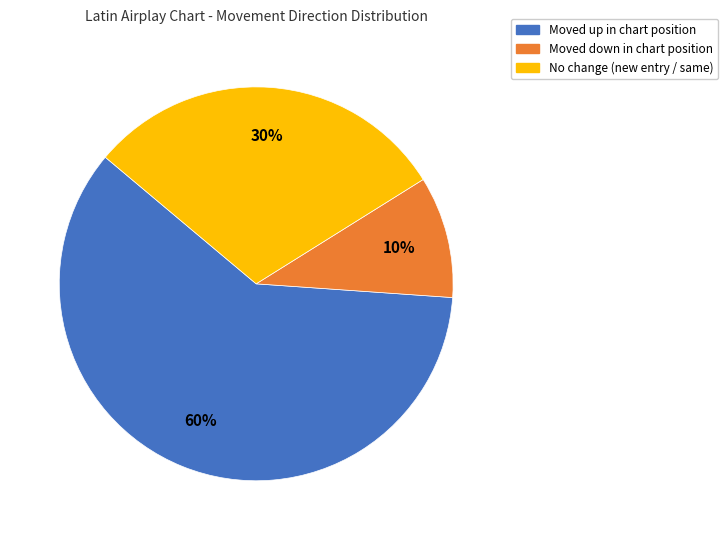

To the nearest percent, what is the difference between the largest and smallest slice percentages?

50%